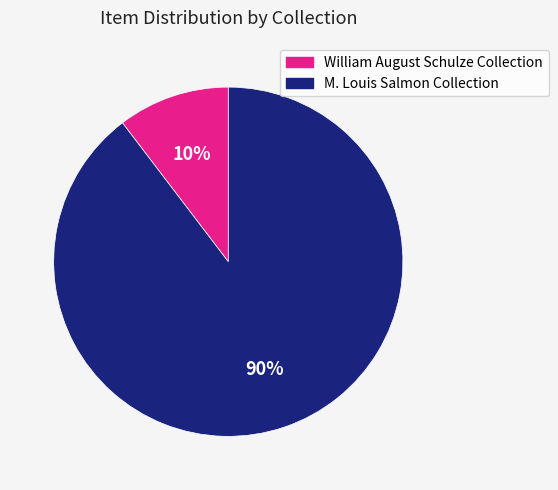

To the nearest percent, what is the average slice percentage?

50%